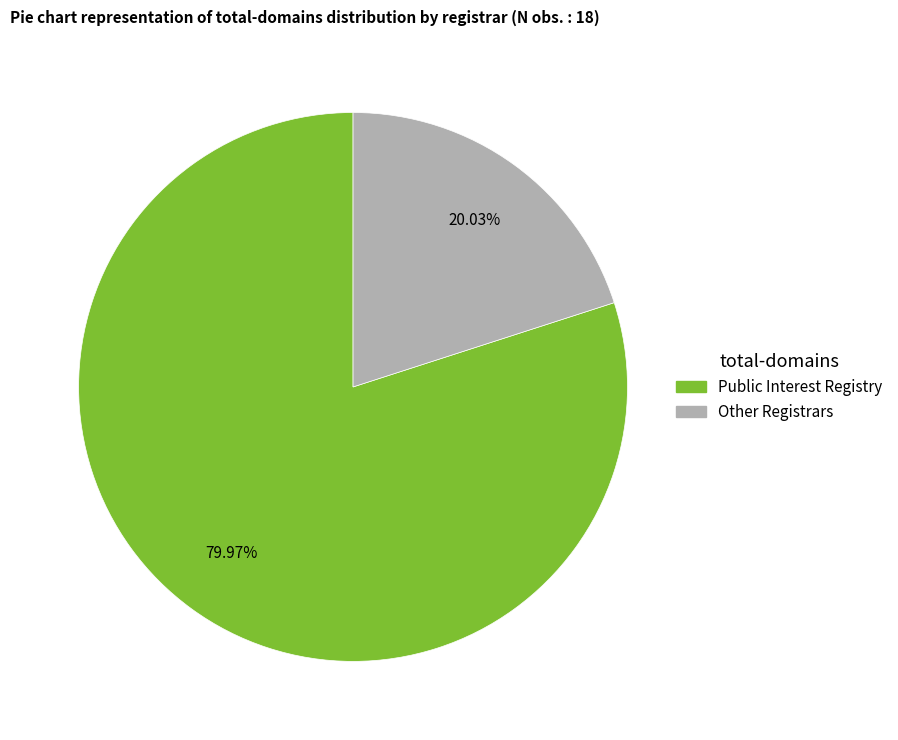

To the nearest percent, what is the average slice percentage?

50%